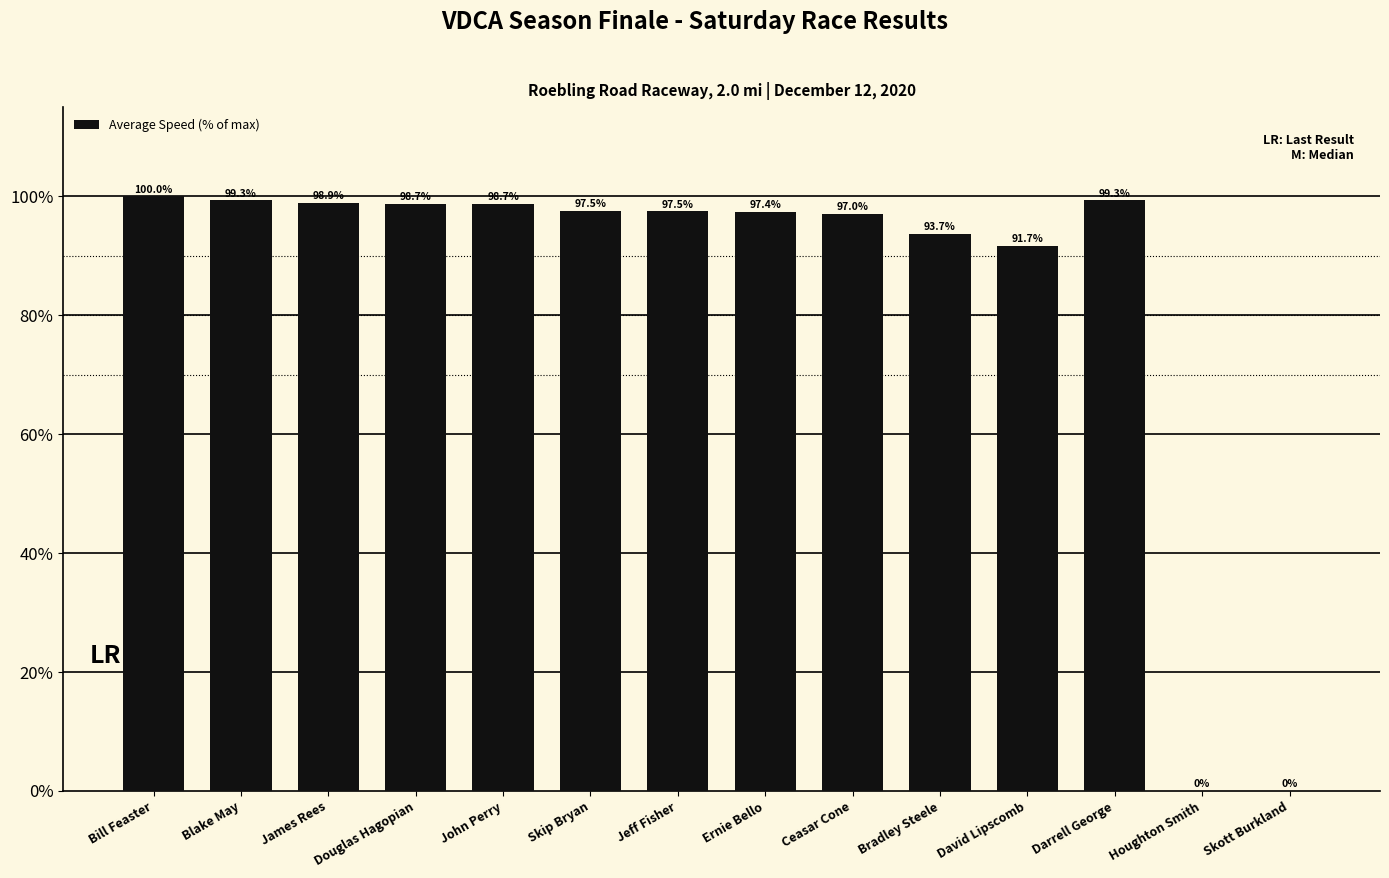

What is the change in value from James Rees to Ernie Bello?

-1.5